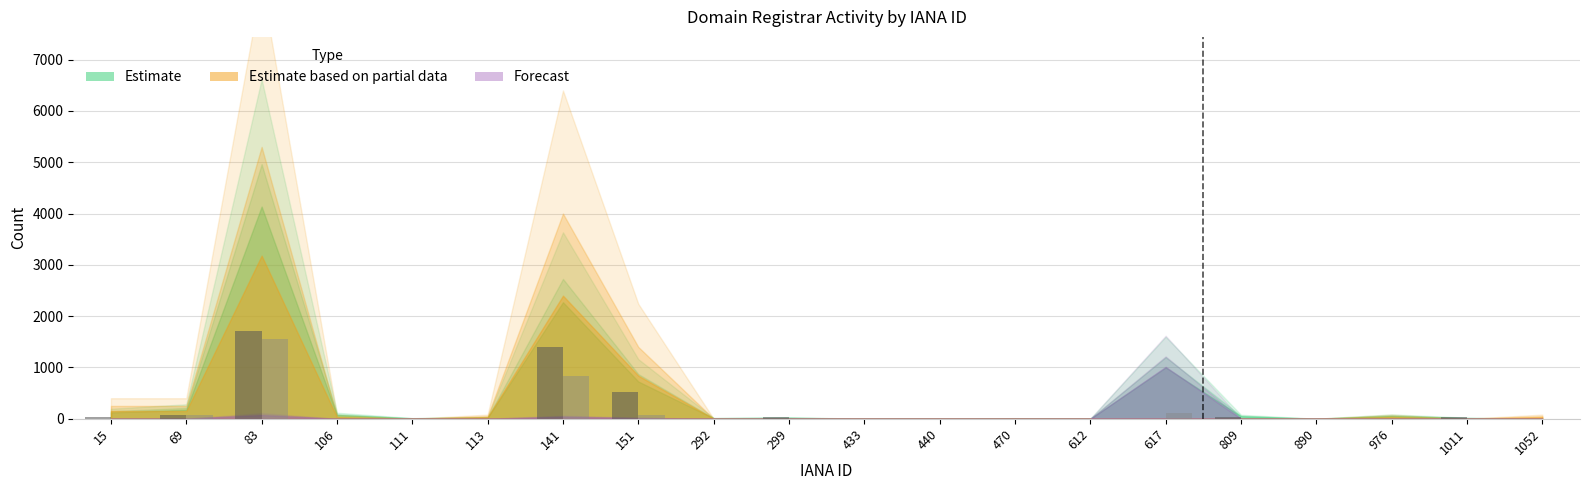

At which category is the sum across all series the highest?

83